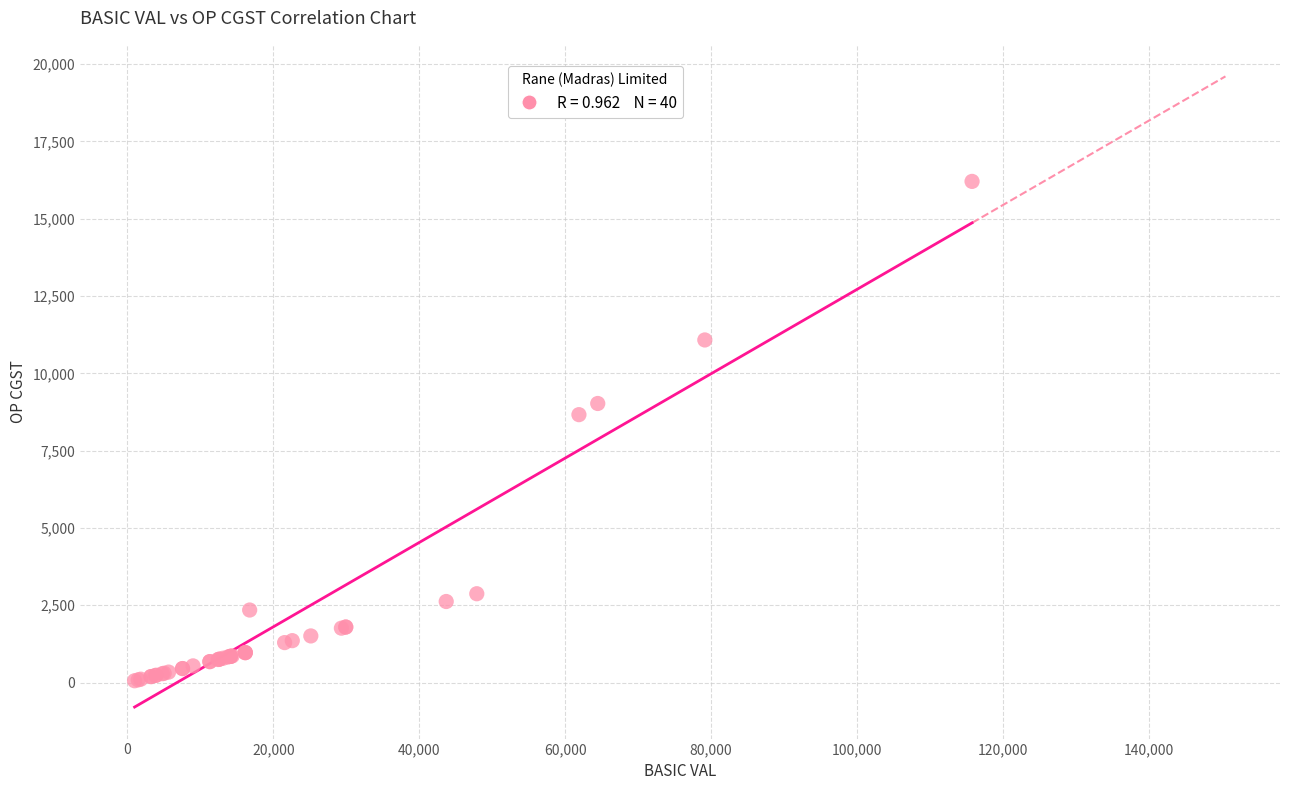

What Y value in the scatter plot is closest to 8133?

8664.1